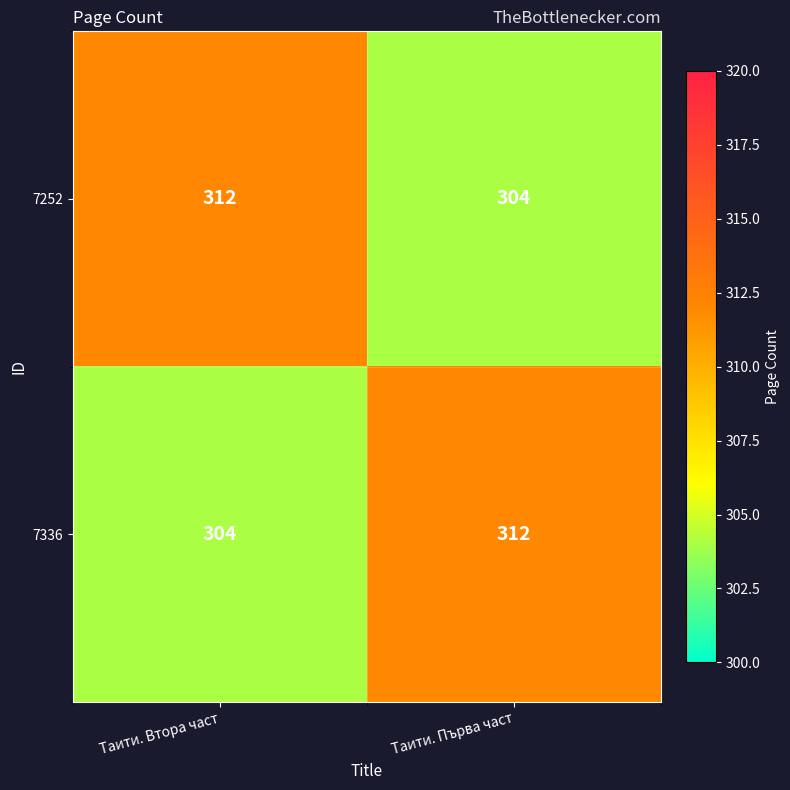

Count the number of categories in the chart.

2